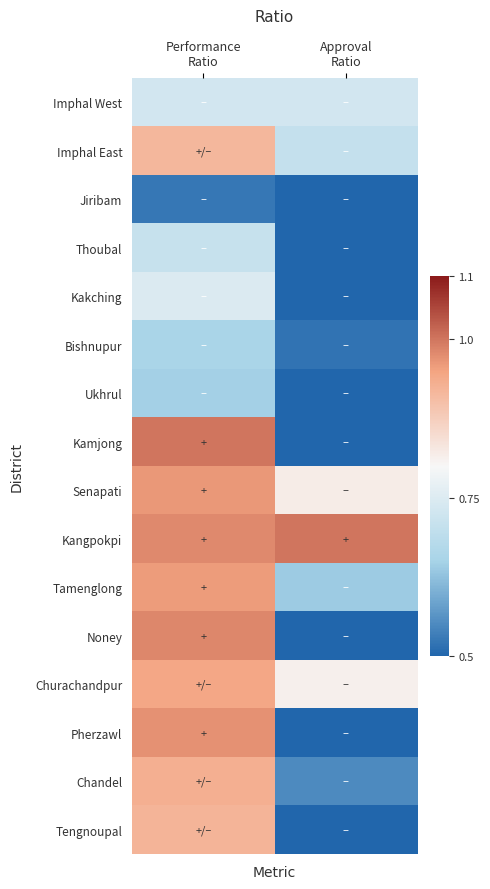

Reading right to left, list all the values displayed in this chart.

Imphal West: Approval
Ratio=0.7	Performance
Ratio=0.7
Imphal East: Approval
Ratio=0.7	Performance
Ratio=0.9
Jiribam: Approval
Ratio=0.4	Performance
Ratio=0.5
Thoubal: Approval
Ratio=0.5	Performance
Ratio=0.7
Kakching: Approval
Ratio=0.3	Performance
Ratio=0.7
Bishnupur: Approval
Ratio=0.5	Performance
Ratio=0.7
Ukhrul: Approval
Ratio=0.5	Performance
Ratio=0.6
Kamjong: Approval
Ratio=0.3	Performance
Ratio=1.0
Senapati: Approval
Ratio=0.8	Performance
Ratio=1.0
Kangpokpi: Approval
Ratio=1.0	Performance
Ratio=1.0
Tamenglong: Approval
Ratio=0.6	Performance
Ratio=1.0
Noney: Approval
Ratio=0.3	Performance
Ratio=1.0
Churachandpur: Approval
Ratio=0.8	Performance
Ratio=0.9
Pherzawl: Approval
Ratio=0.2	Performance
Ratio=1.0
Chandel: Approval
Ratio=0.5	Performance
Ratio=0.9
Tengnoupal: Approval
Ratio=0.3	Performance
Ratio=0.9